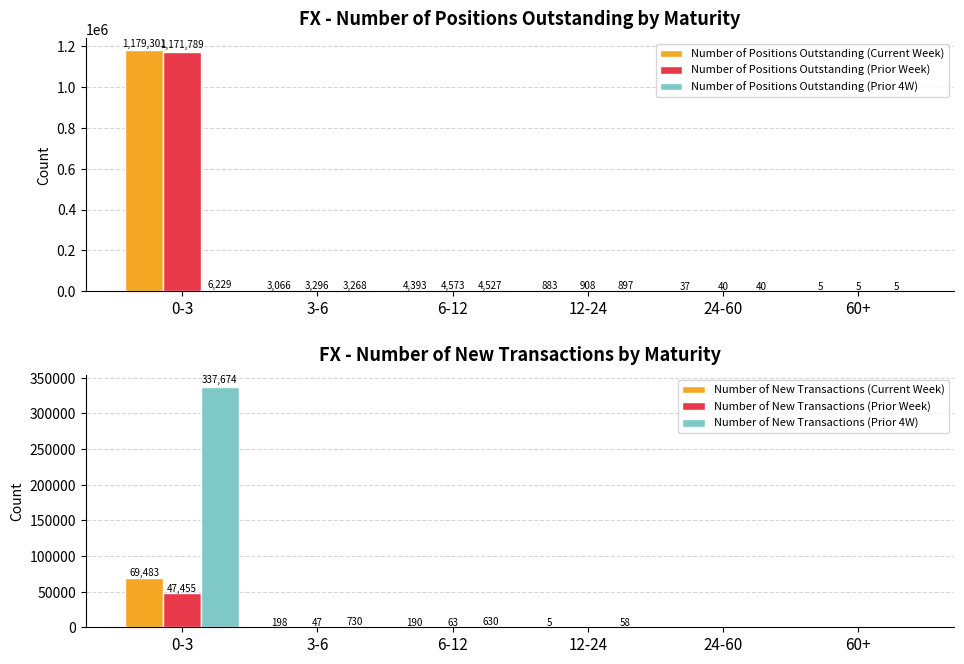

Which has a higher value, 60+ or 12-24?

12-24